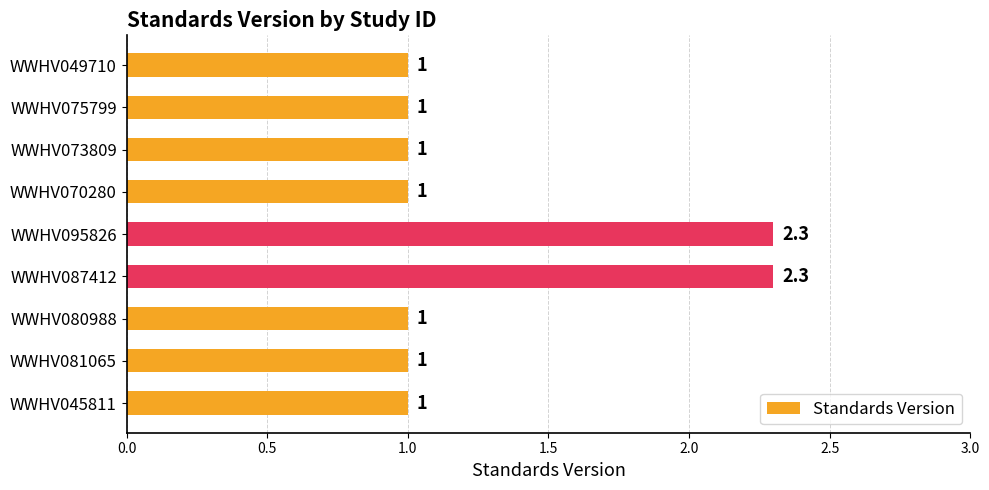

Does the chart contain any negative values?

No